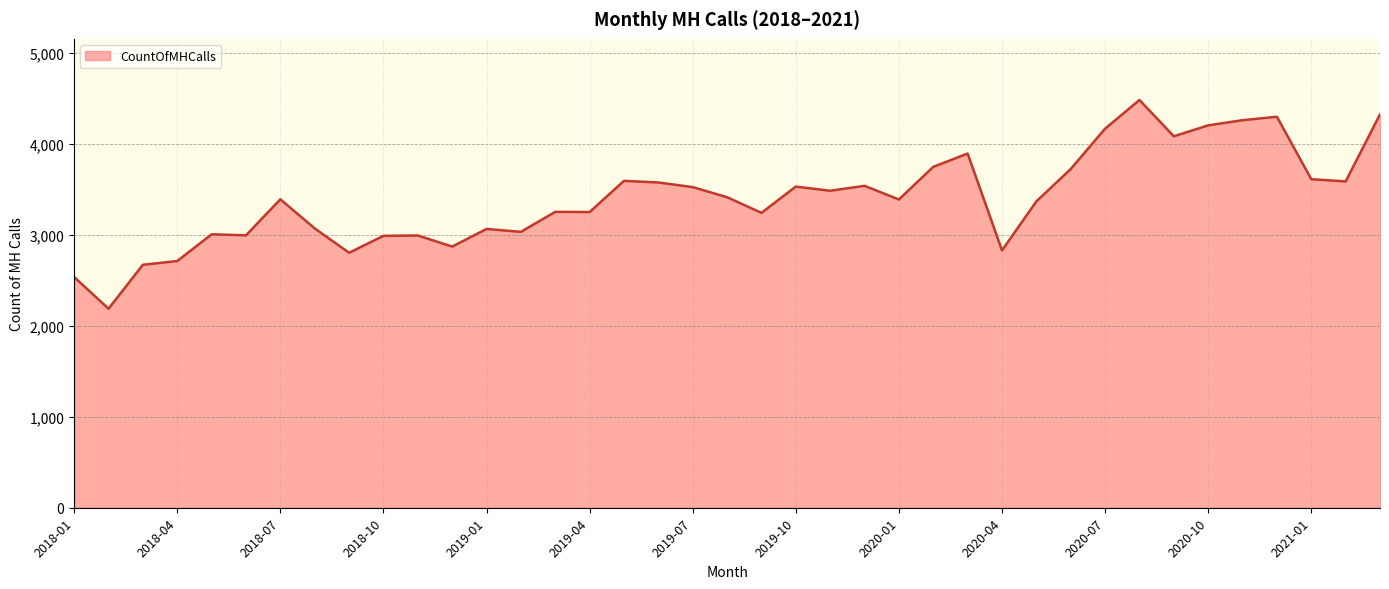

What is the maximum value shown in the chart?

4484